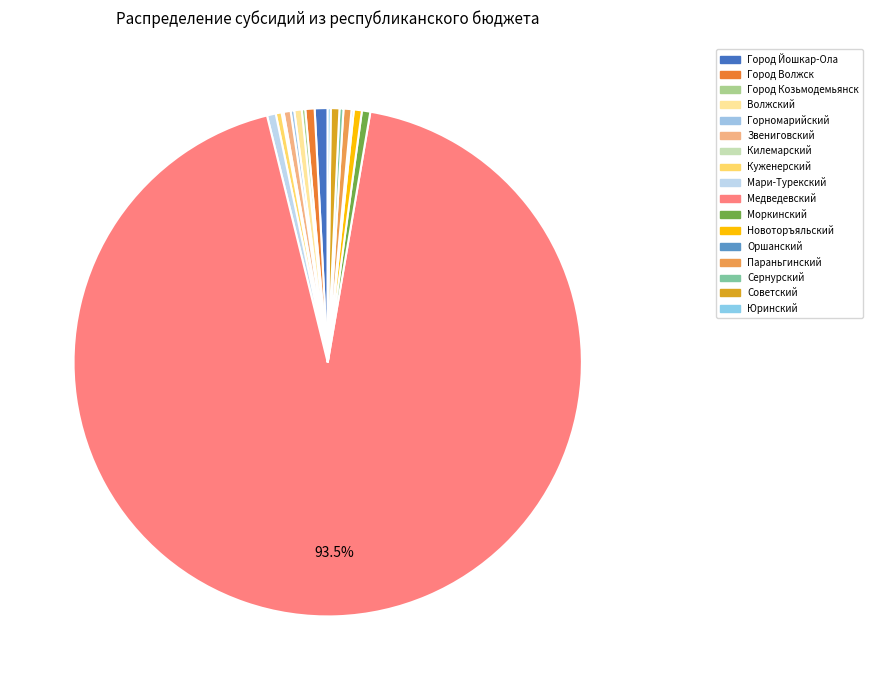

Combined, what portion of the pie is Новоторъяльский and Город Йошкар-Ола?

1.3%